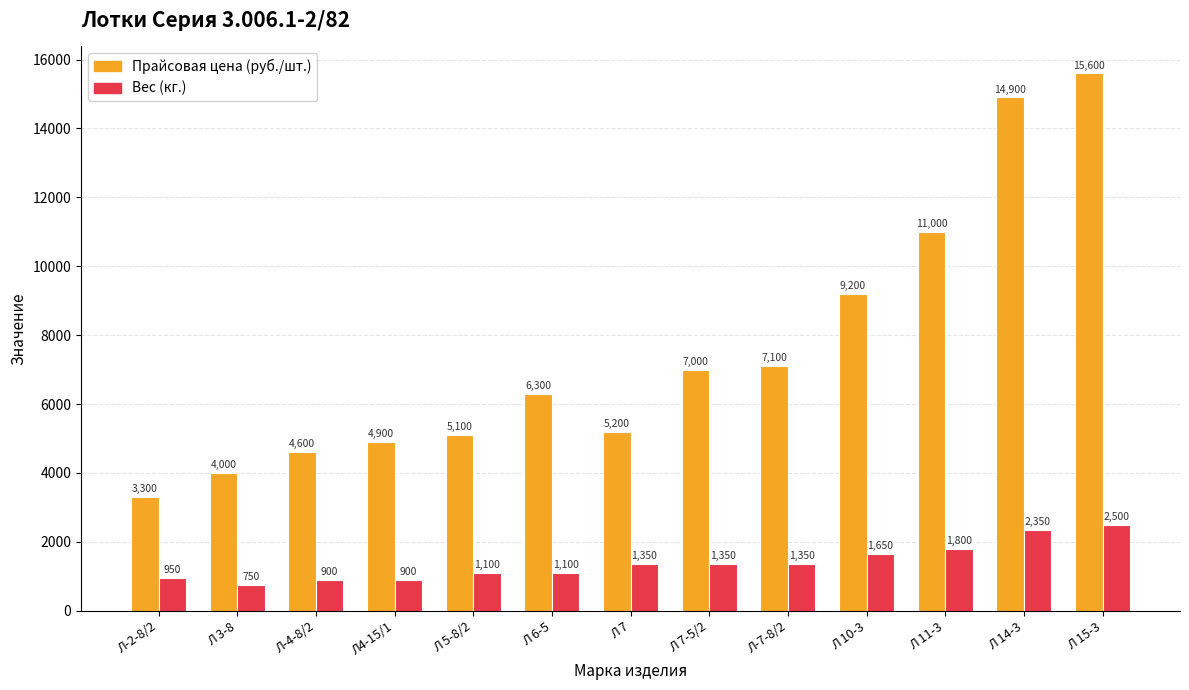

What is the sum of the Прайсовая цена (руб./шт.) values at Л 7-5/2 and Л 6-5?

13300